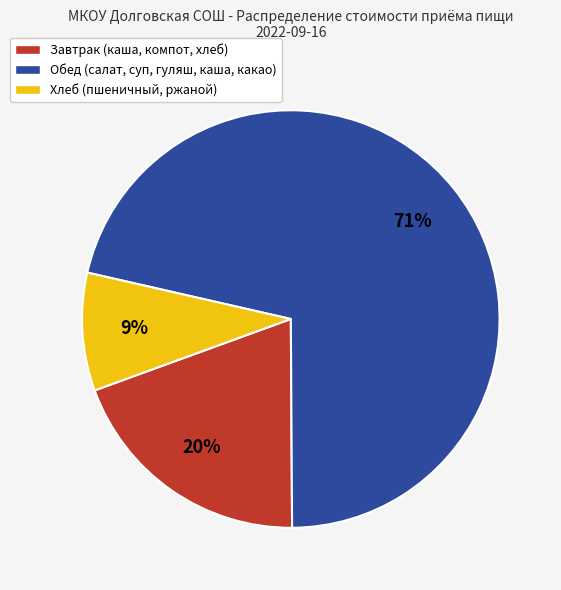

Rank the categories by value from highest to lowest.

Обед (салат, суп, гуляш, каша, какао), Завтрак (каша, компот, хлеб), Хлеб (пшеничный, ржаной)